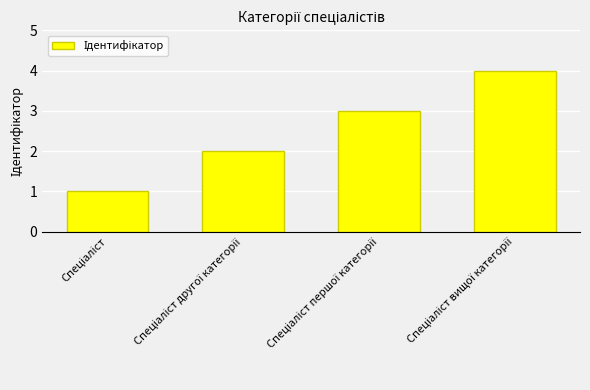

What is the greatest value displayed?

4